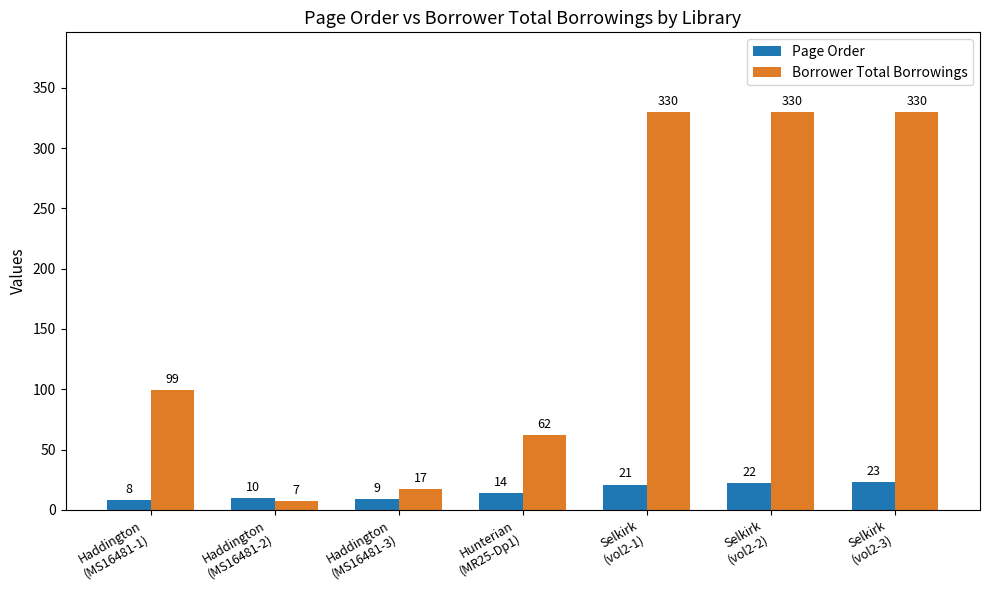

Reading right to left, what are all the values shown in this chart?

Page Order: 23	22	21	14	9	10	8
Borrower Total Borrowings: 330	330	330	62	17	7	99